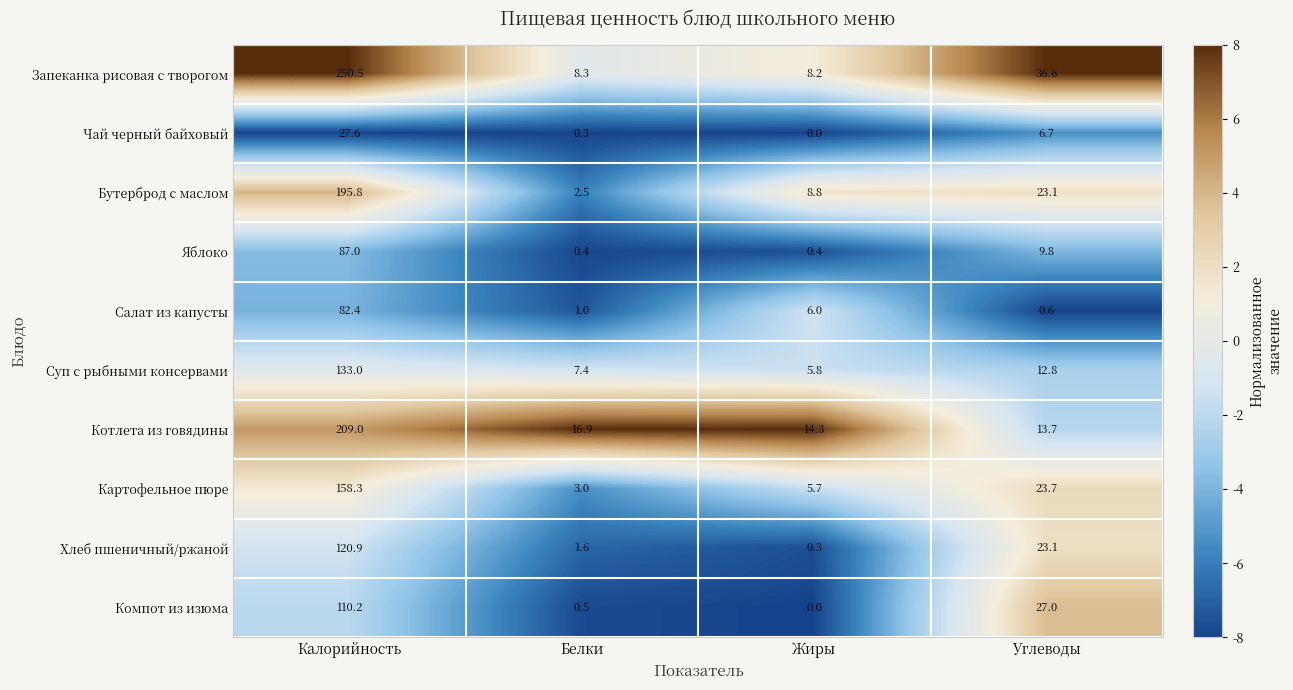

At which category does the chart reach its peak across all series?

Калорийность